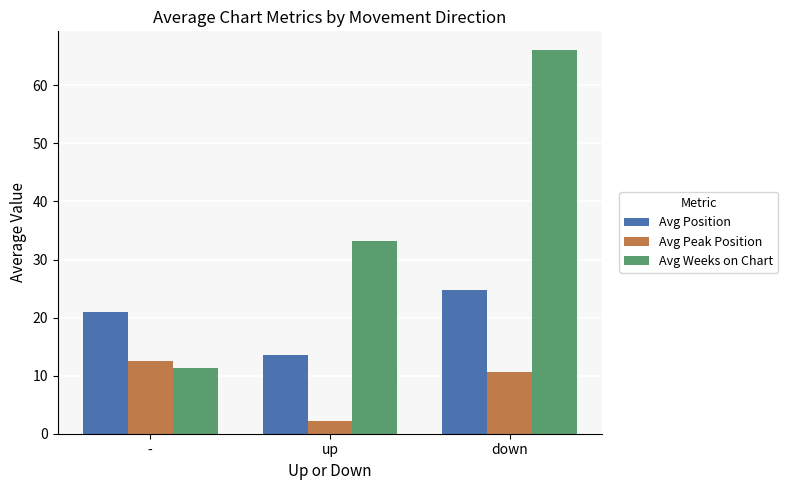

What are all the series names shown in the legend?

Avg Position, Avg Peak Position, Avg Weeks on Chart